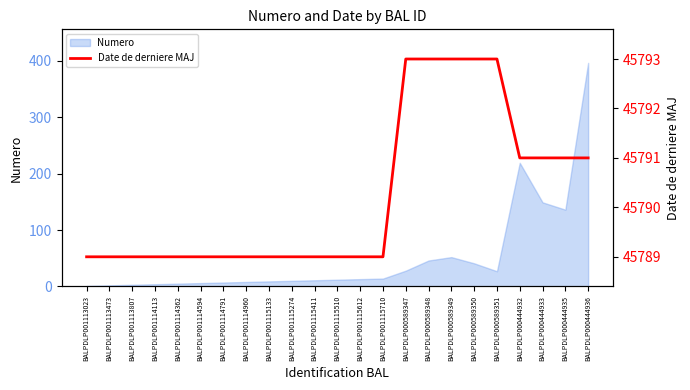

Where is Numero nearest to the value 198?

BALPDLP000444932